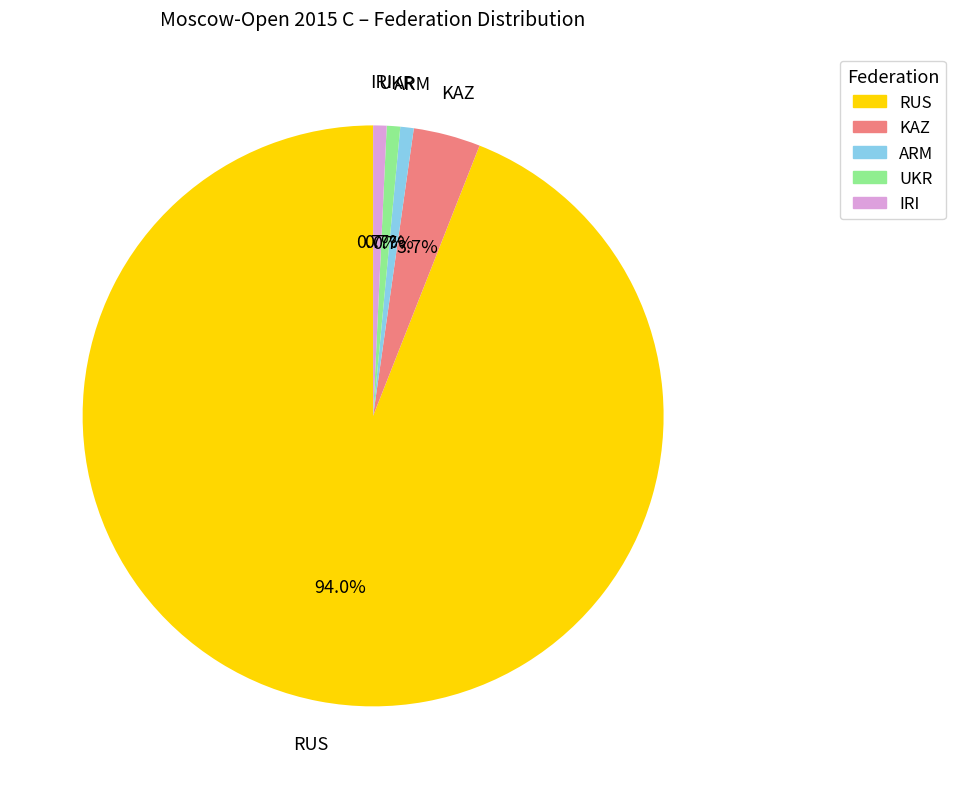

What percentage is the KAZ slice, to the nearest percent?

4%